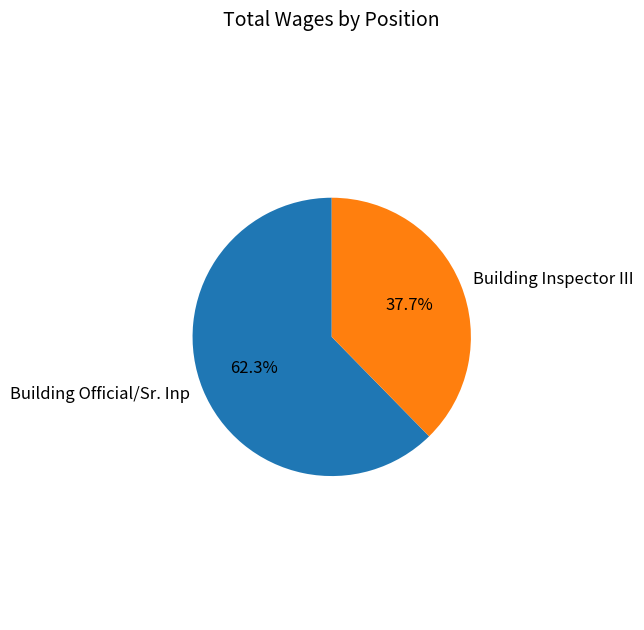

Which category has the biggest portion of the pie?

Building Official/Sr. Inp